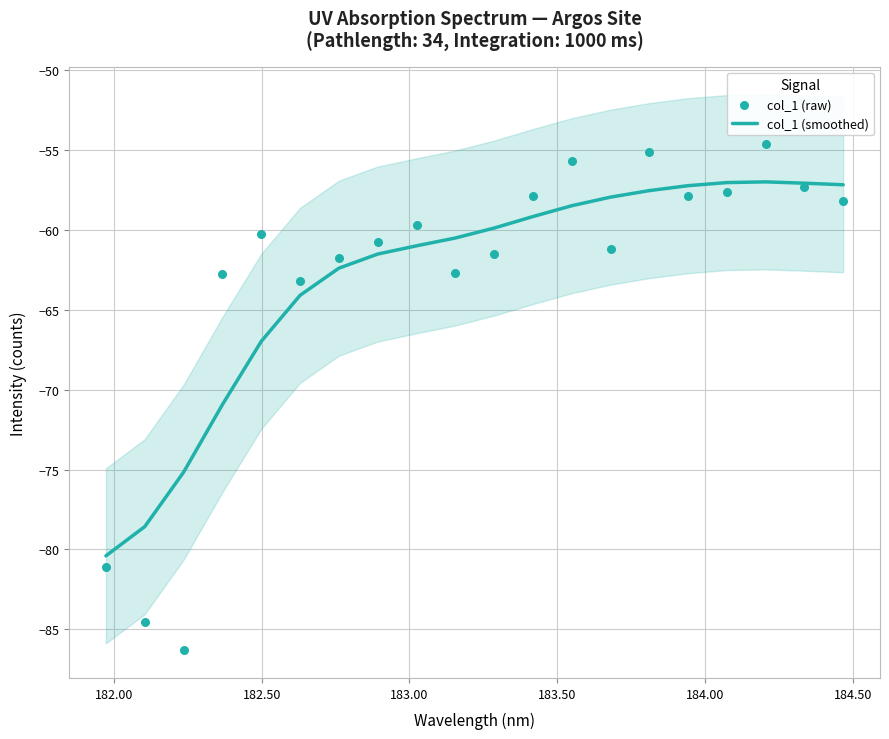

At how many categories does at least one series exceed -60?

11